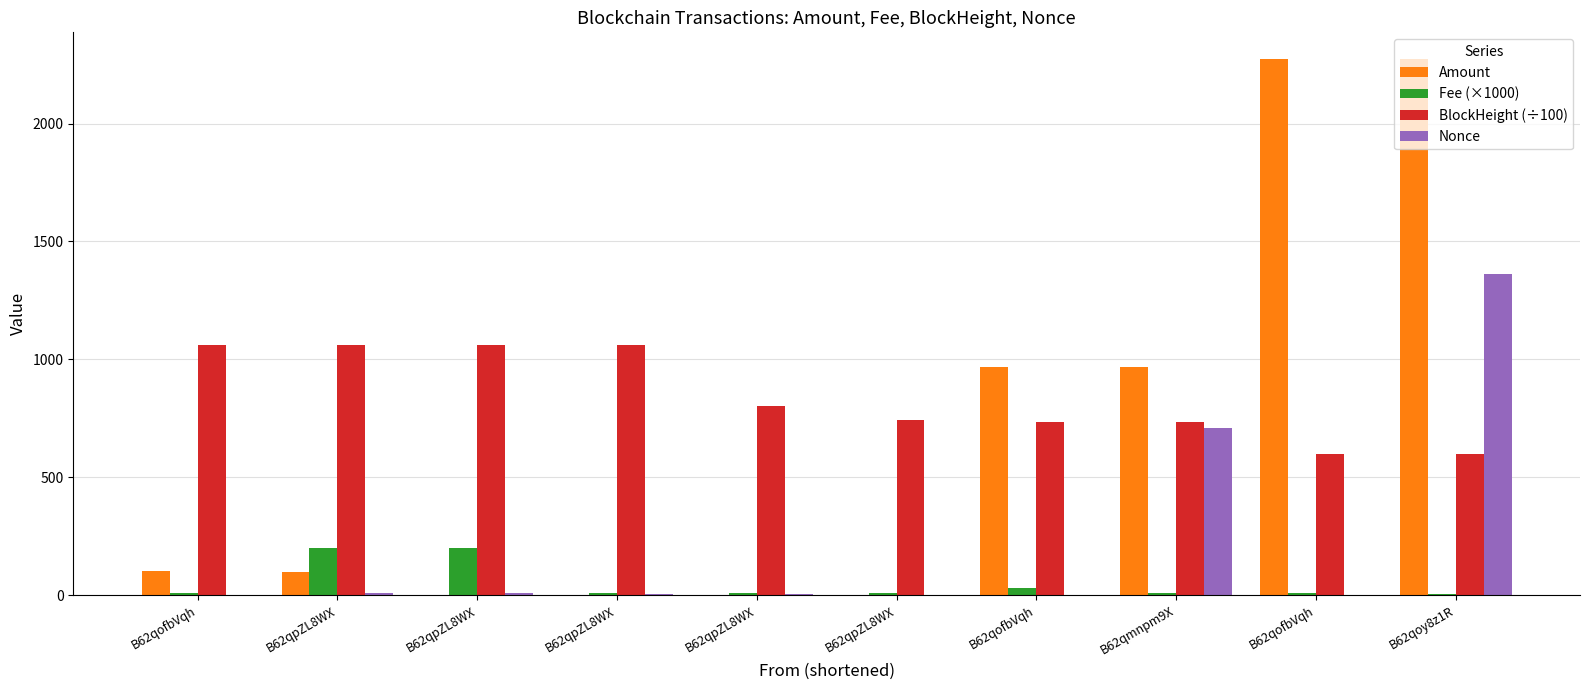

Are the bars grouped side by side (vs. stacked)?

Yes